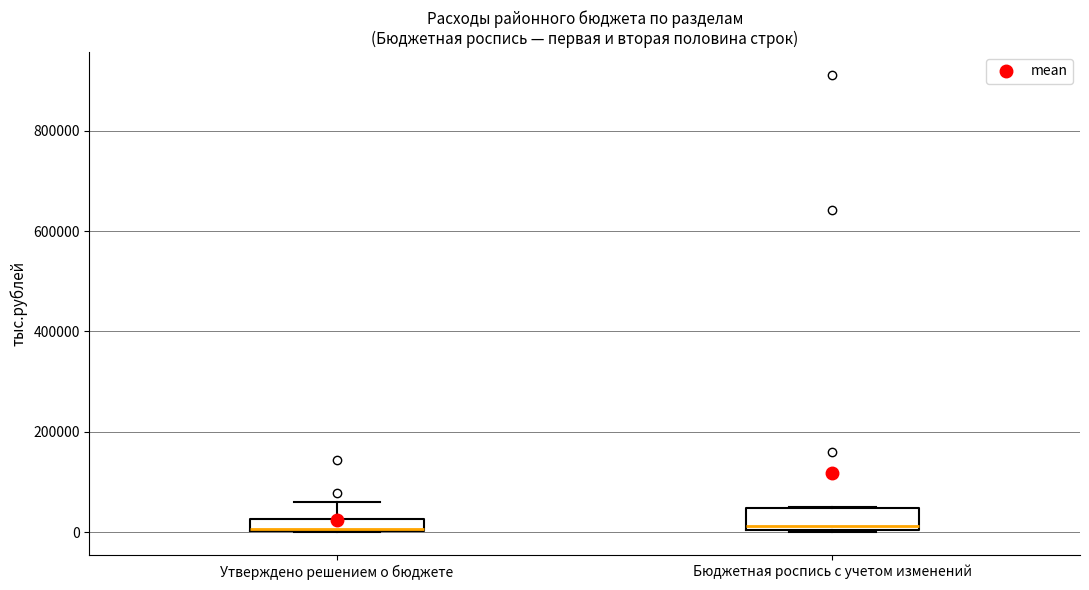

Comparing the boxes themselves (not the whiskers), which one is the tallest?

Бюджетная роспись с учетом изменений